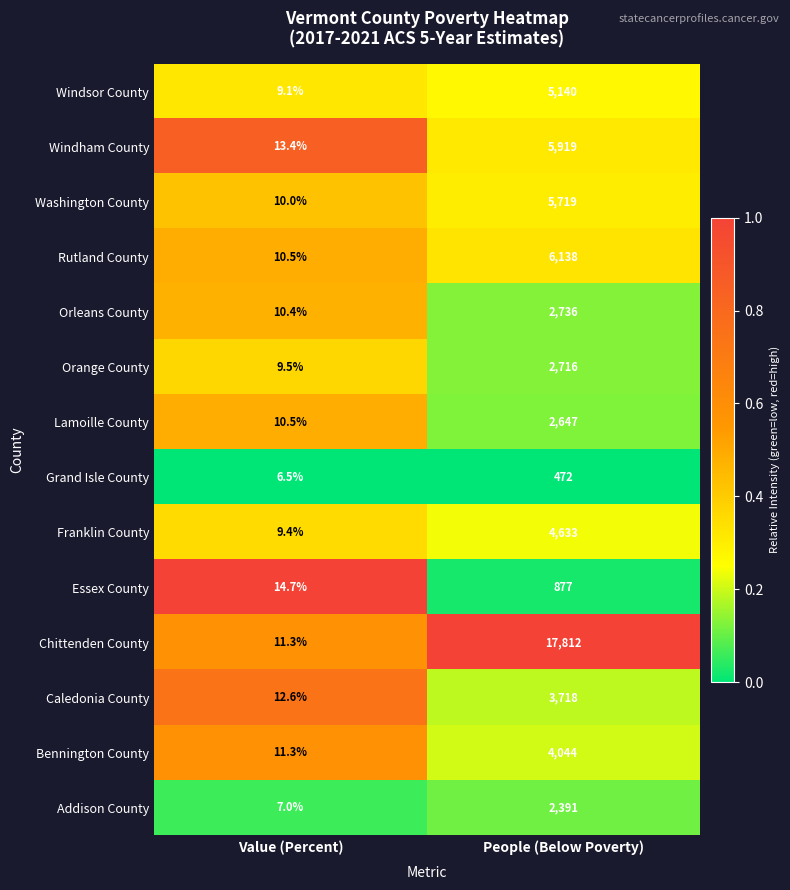

Which category has the lowest value across all series?

Value (Percent)